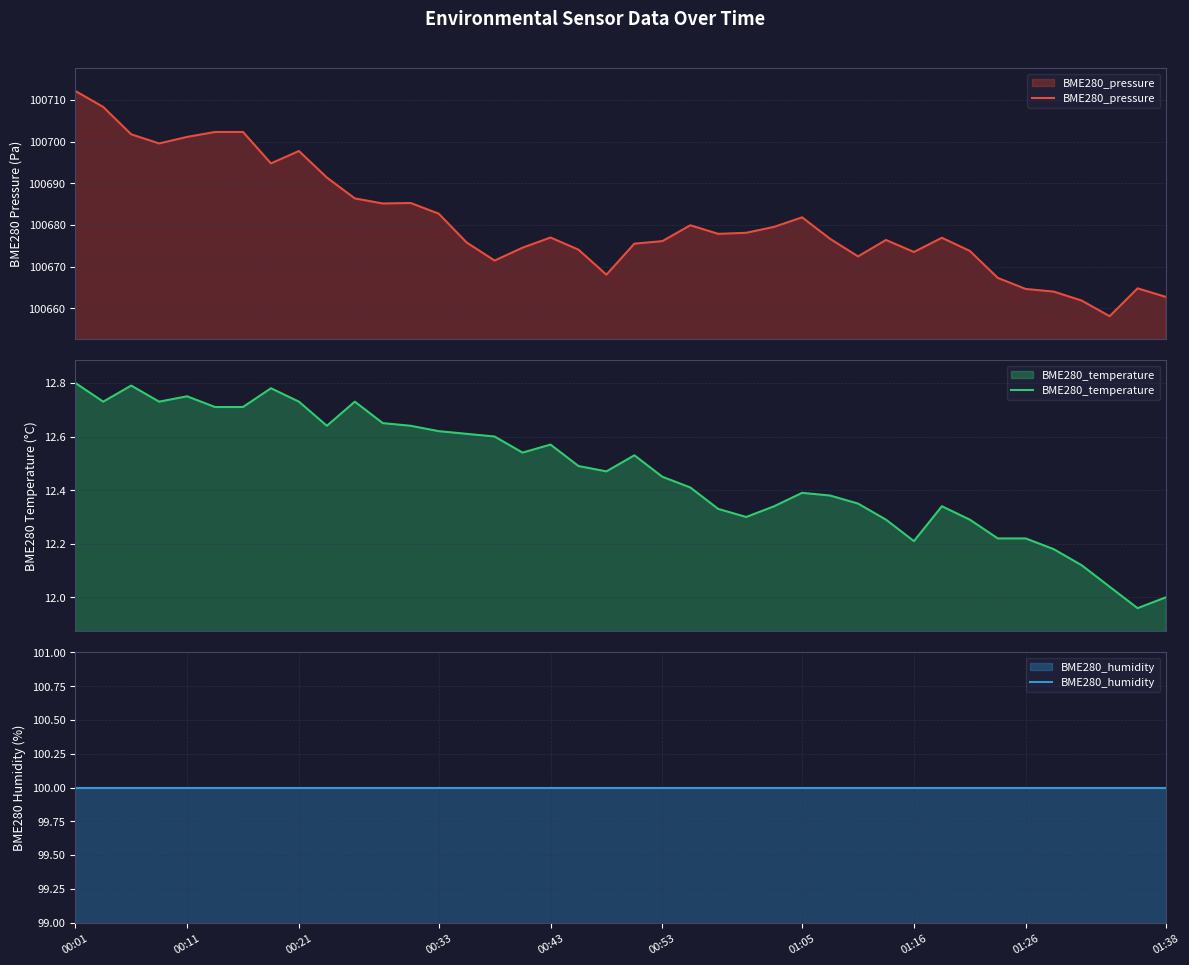

Reading left to right, list all the values displayed in this chart.

BME280_pressure: 100712.2	100708.3	100701.8	100699.6	100701.1	100702.3	100702.3	100694.8	100697.8	100691.4	100686.4	100685.2	100685.3	100682.7	100675.8	100671.5	100674.6	100677.0	100674.1	100668.1	100675.5	100676.1	100679.9	100677.9	100678.1	100679.6	100681.8	100676.7	100672.5	100676.4	100673.5	100676.9	100673.8	100667.3	100664.7	100664.0	100661.9	100658.1	100664.8	100662.8
BME280_temperature: 12.8	12.7	12.8	12.7	12.8	12.7	12.7	12.8	12.7	12.6	12.7	12.7	12.6	12.6	12.6	12.6	12.5	12.6	12.5	12.5	12.5	12.4	12.4	12.3	12.3	12.3	12.4	12.4	12.3	12.3	12.2	12.3	12.3	12.2	12.2	12.2	12.1	12.0	12.0	12.0
BME280_humidity: 100.0	100.0	100.0	100.0	100.0	100.0	100.0	100.0	100.0	100.0	100.0	100.0	100.0	100.0	100.0	100.0	100.0	100.0	100.0	100.0	100.0	100.0	100.0	100.0	100.0	100.0	100.0	100.0	100.0	100.0	100.0	100.0	100.0	100.0	100.0	100.0	100.0	100.0	100.0	100.0